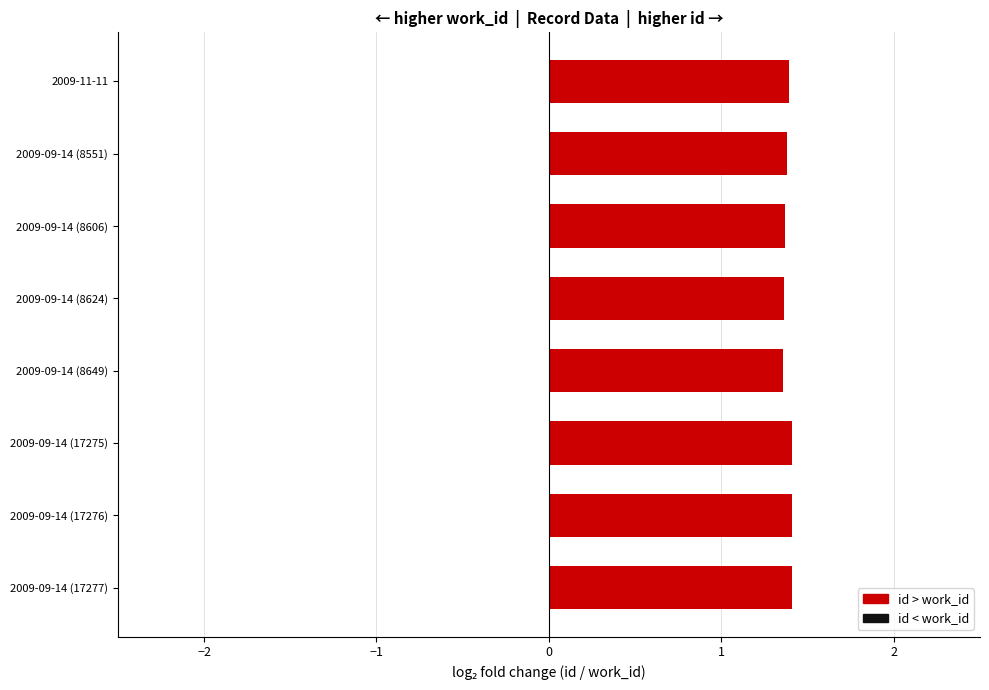

The chart shows a value of 0.7 at 2009-09-14 (17276). True or false?

False